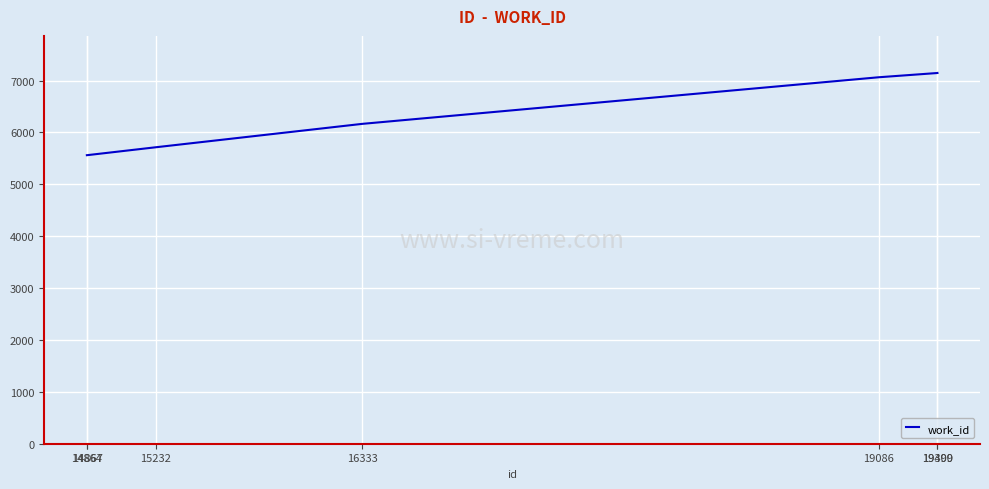

Between 19400 and 15232, which is larger?

19400